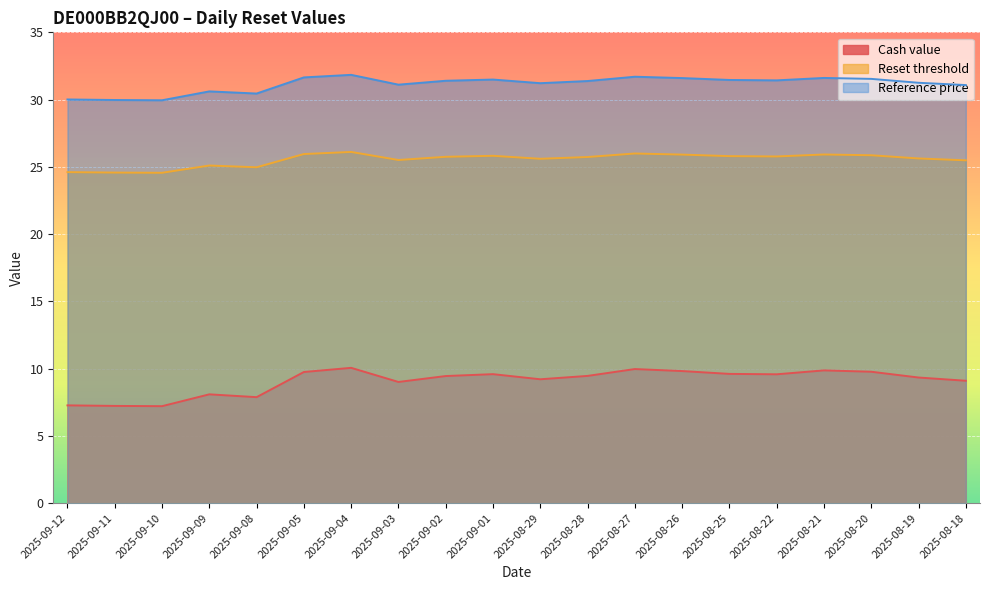

True or false: Reference price and Reset threshold intersect in this chart.

False